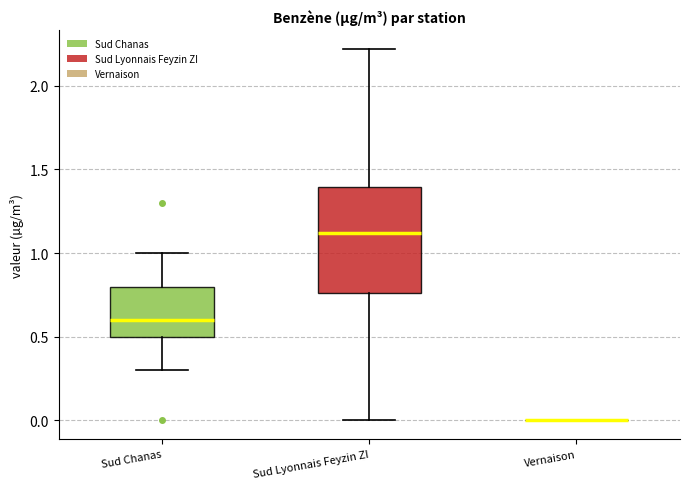

Reading left to right, transcribe this box plot: for each box, give where its median line is, the range the box spans, and where its two whiskers end, as read against the y-axis. The values are not printed on the chart, so give them approximately, as read against the axis.

Sud Chanas: median 0.60, box 0.50 to 0.80, whiskers 0.30 to 1.00
Sud Lyonnais Feyzin ZI: median 1.10, box 0.75 to 1.40, whiskers 0.00 to 2.20
Vernaison: box collapsed to a line at 0.00, whiskers 0.00 to 0.00